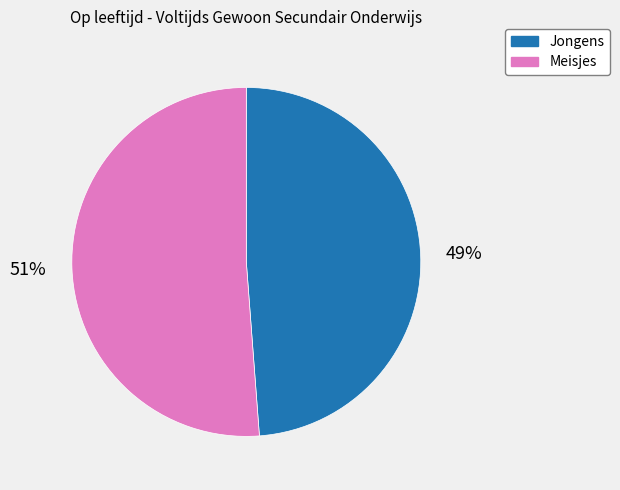

Does Meisjes represent more than half of the total?

Yes